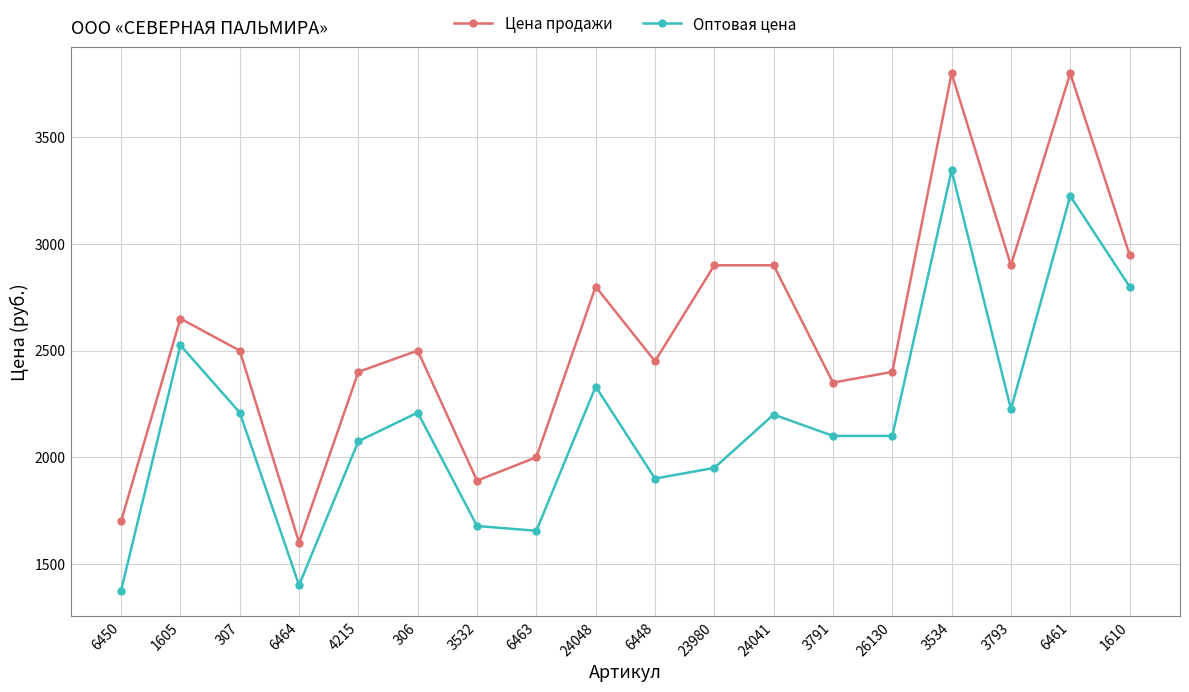

What position from the right is 3532?

12